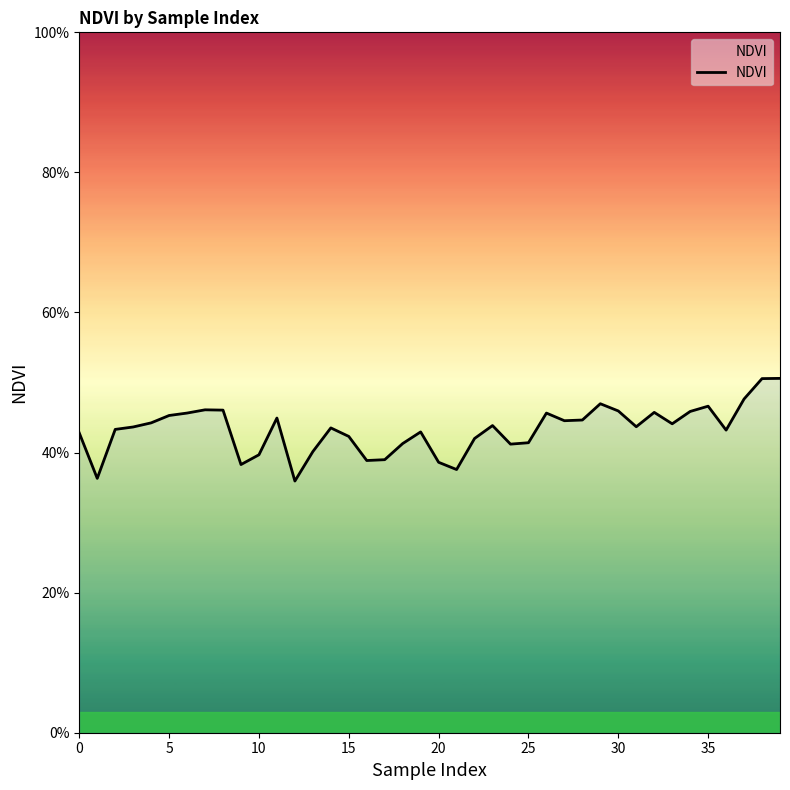

Is this an area chart (filled region under the line)?

Yes